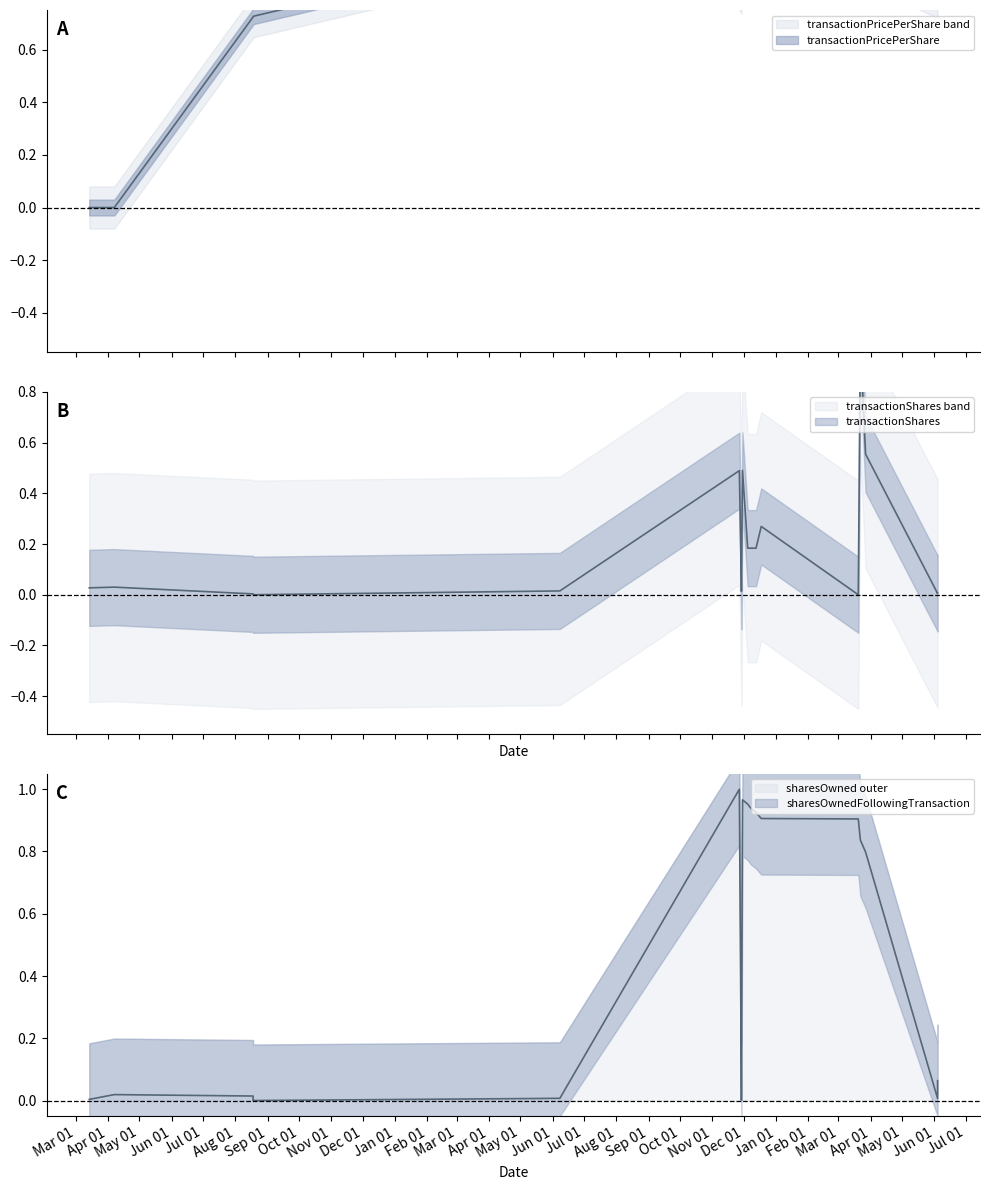

How many values in sharesOwnedFollowingTransaction are above zero?

17